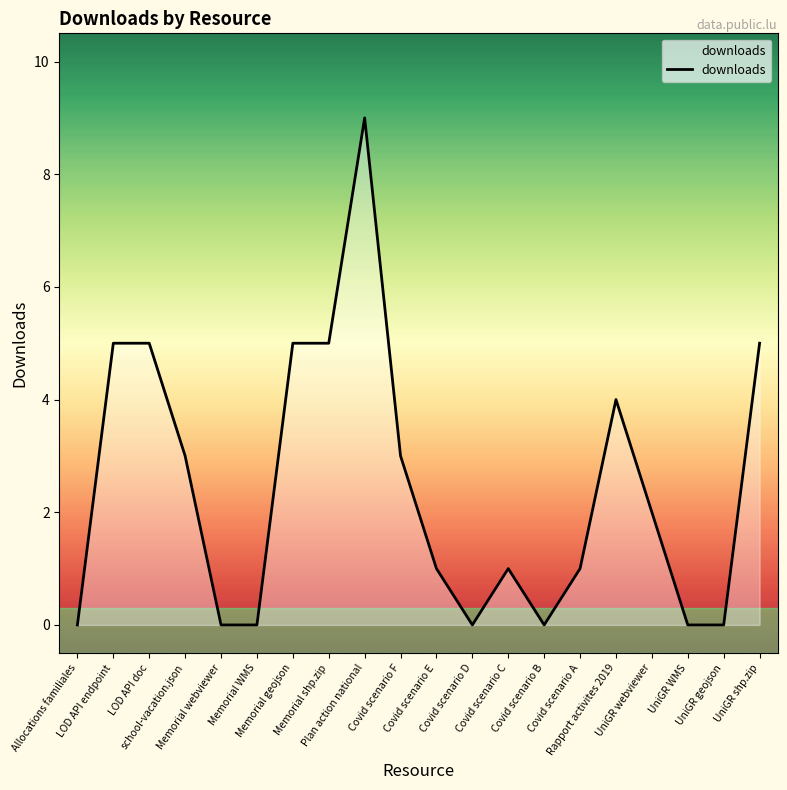

Count the number of data series in this chart.

1